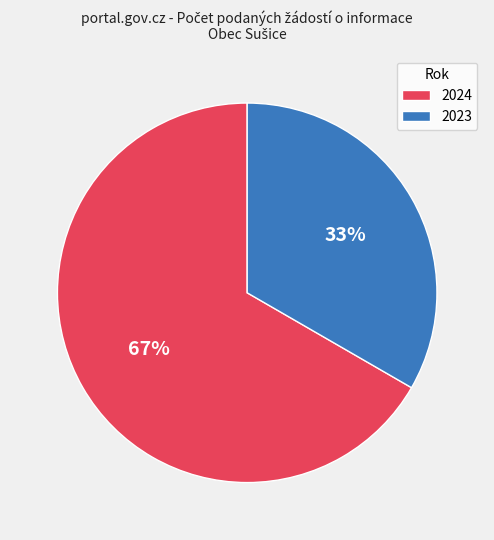

What is the largest slice in the pie chart?

2024